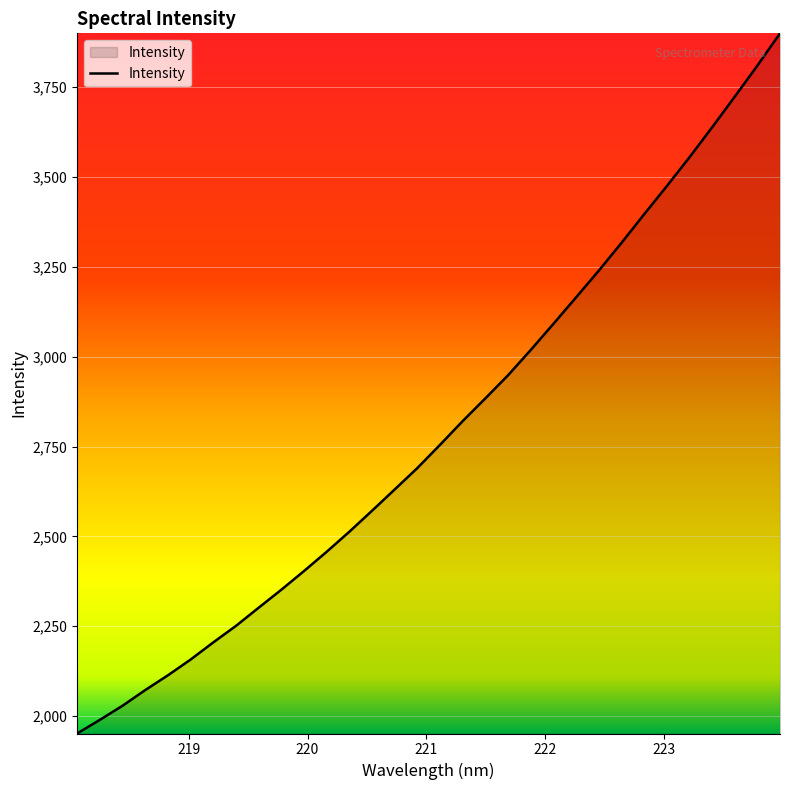

Does the chart display data point markers on the line(s)?

No